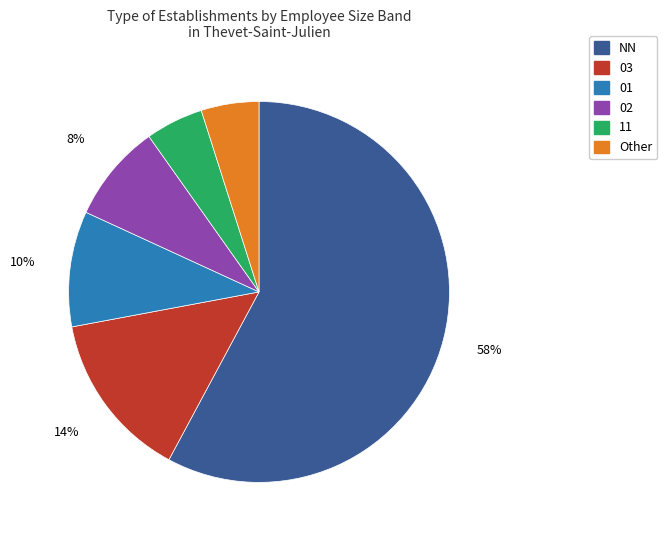

What is the largest slice in the pie chart?

NN